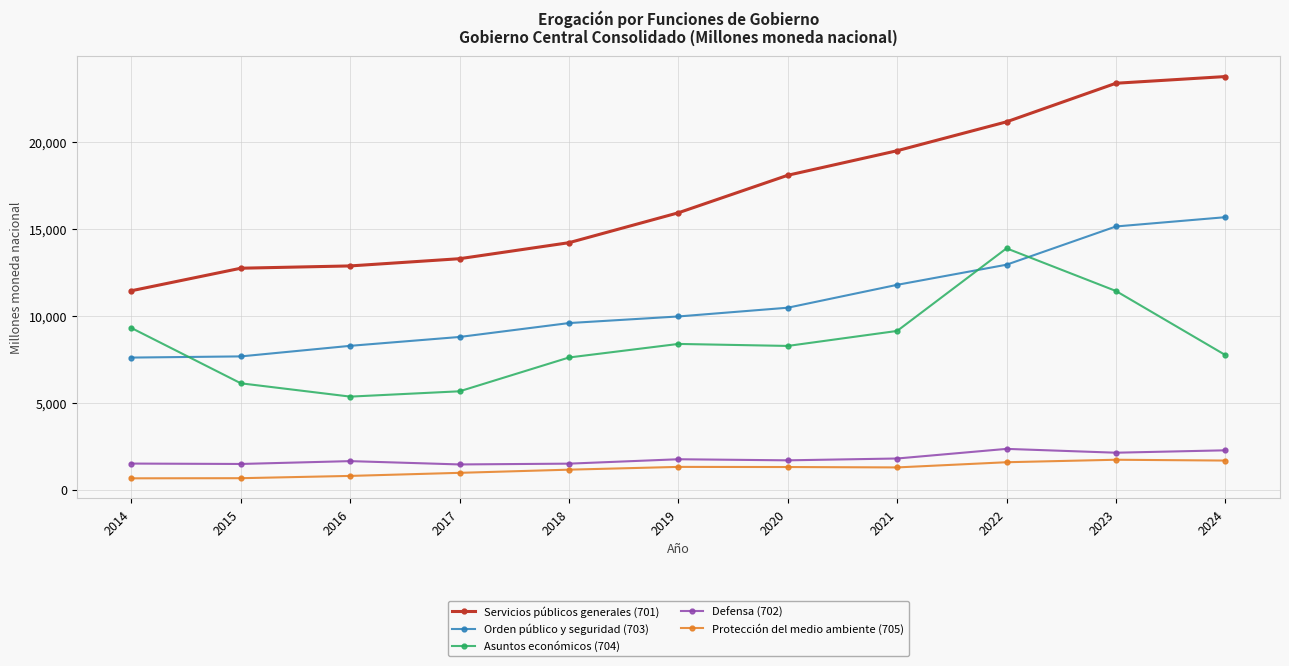

What is the average value of the Asuntos económicos (704) series?

8449.6